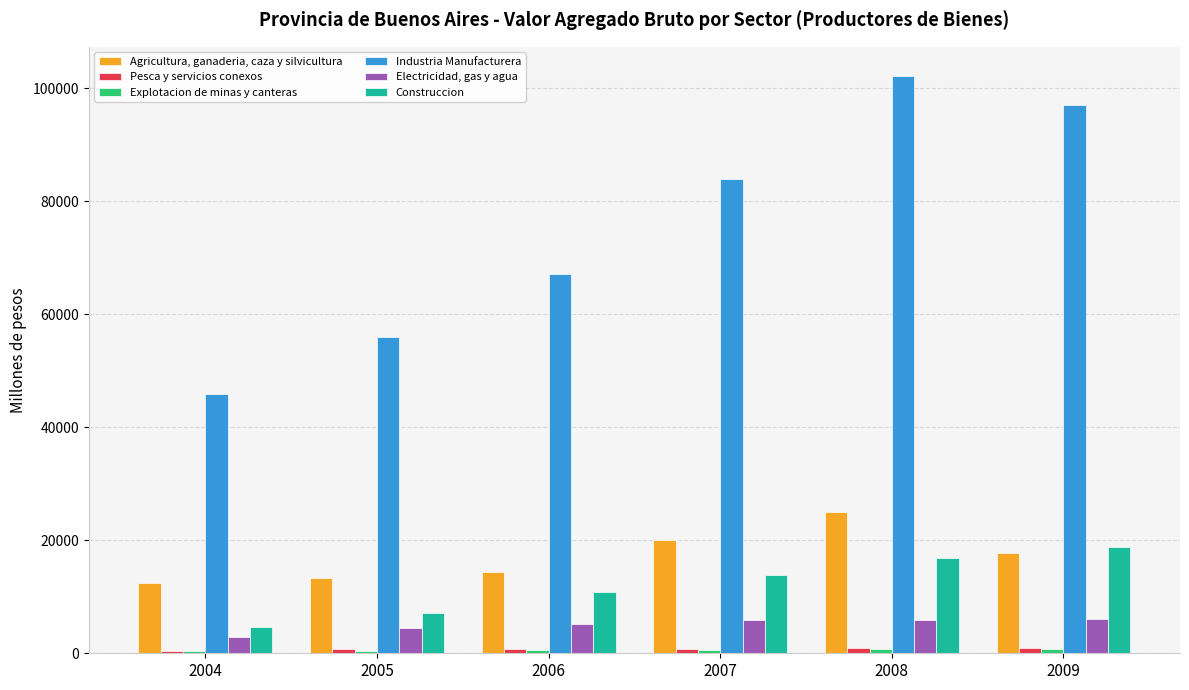

Between 2007 and 2009, which series saw the biggest shift?

Industria Manufacturera